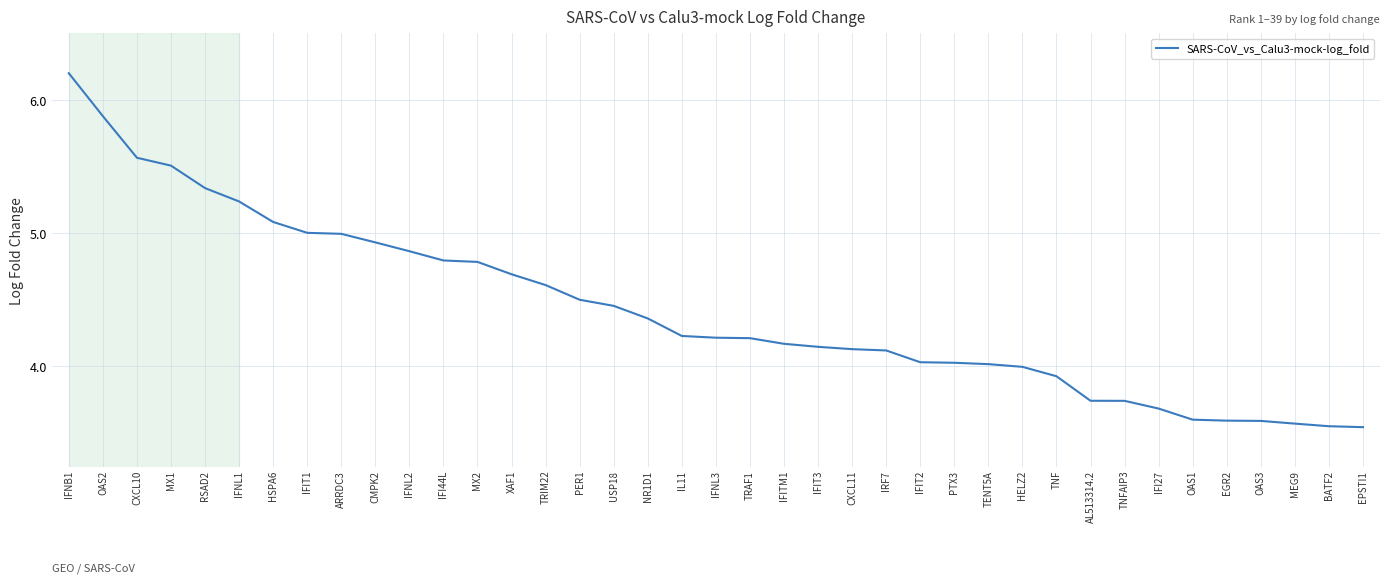

Count the number of data series in this chart.

1